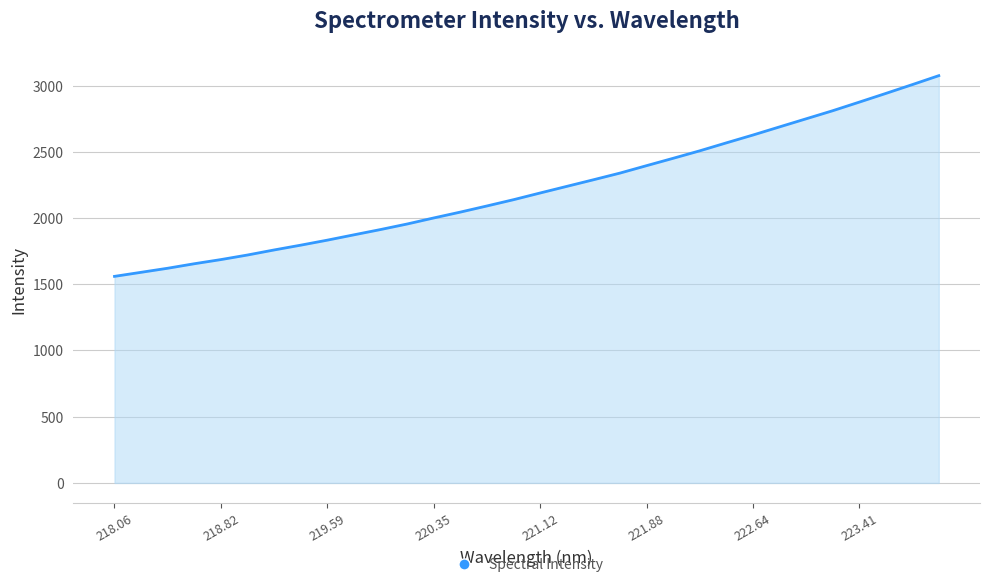

What is the difference between the maximum and minimum values?

1515.2